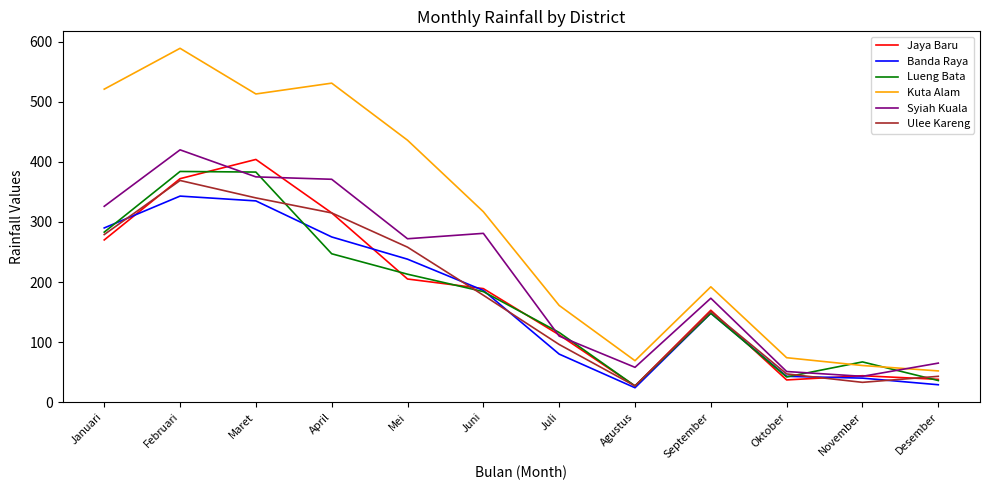

What are all the series names shown in the legend?

Jaya Baru, Banda Raya, Lueng Bata, Kuta Alam, Syiah Kuala, Ulee Kareng